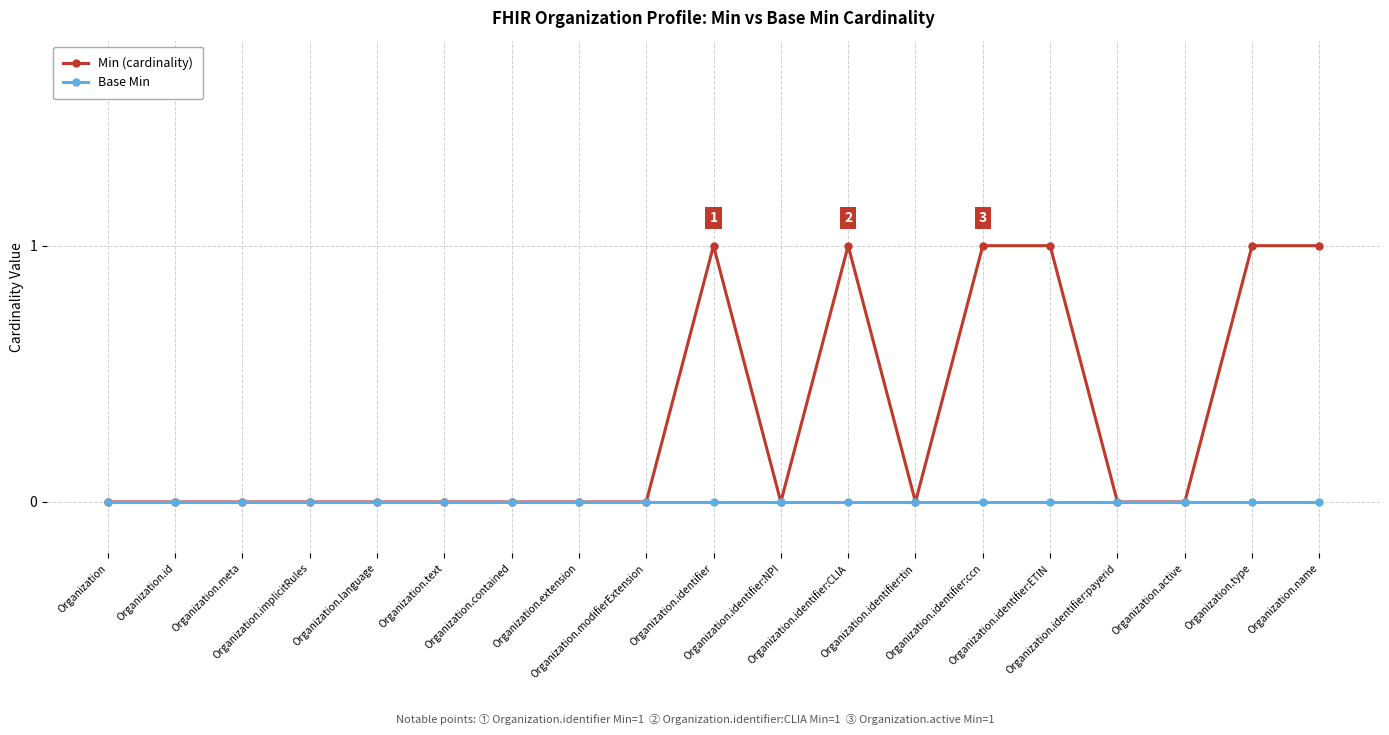

What is the difference between the Min (cardinality) values at Organization and Organization.identifier:CLIA?

1